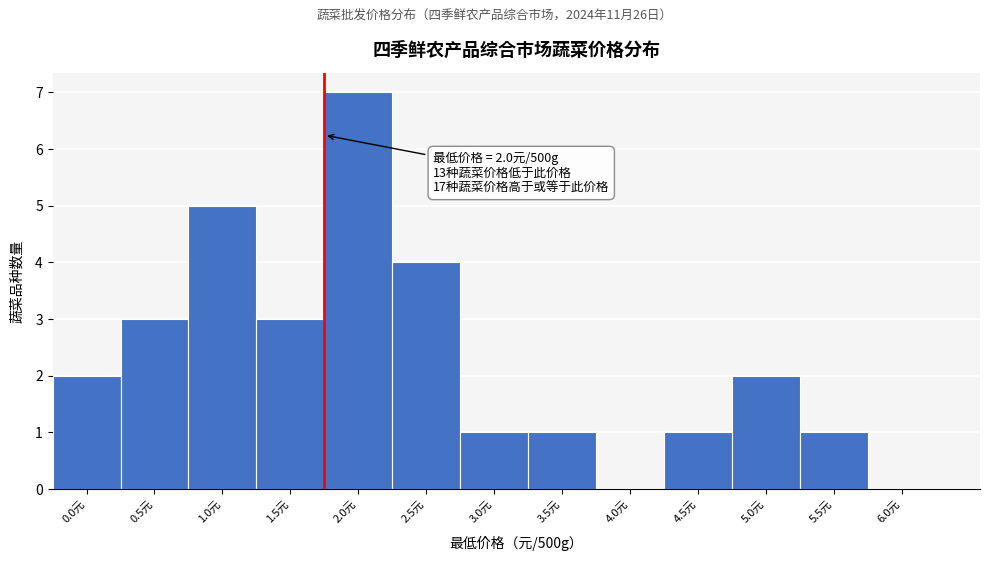

Reading left to right, transcribe all the data shown in this chart.

0.0元=2	0.5元=3	1.0元=5	1.5元=3	2.0元=7	2.5元=4	3.0元=1	3.5元=1	4.0元=0	4.5元=1	5.0元=2	5.5元=1	6.0元=0